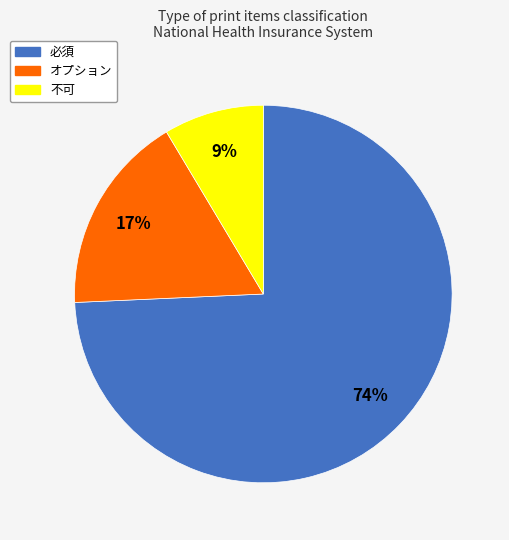

Which slice represents more than half of the pie?

必須